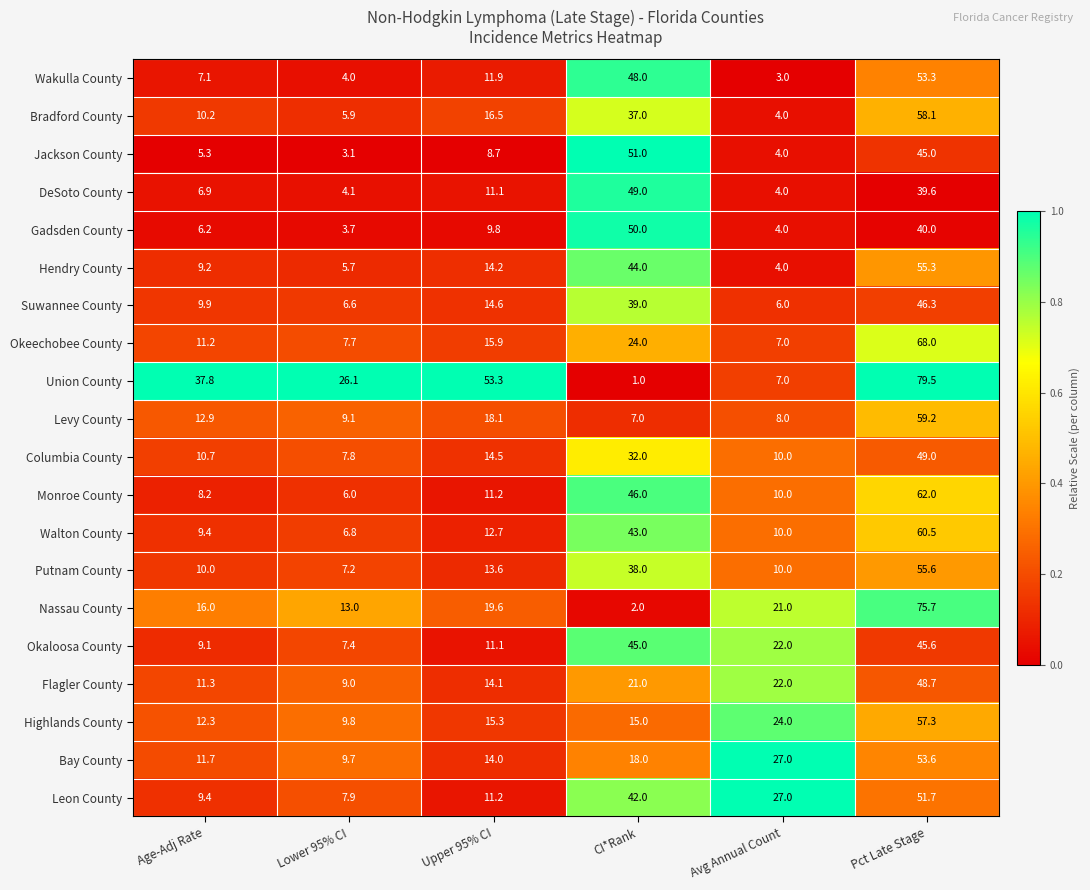

At which category is the sum across all series the highest?

Pct Late Stage